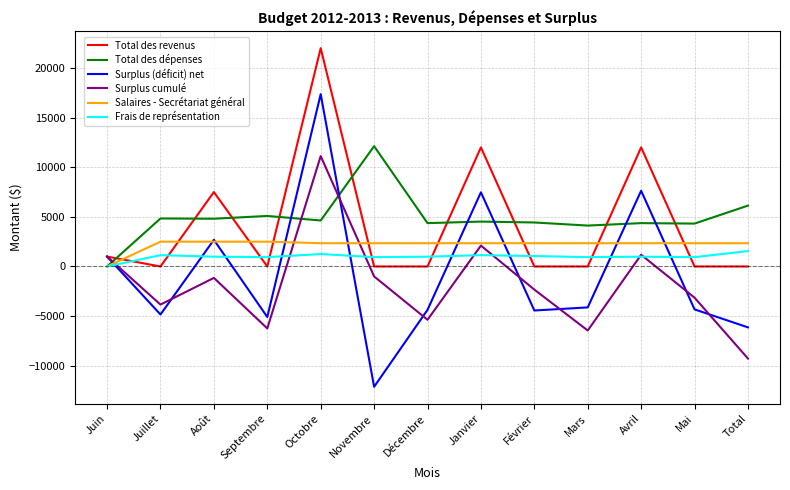

True or false: Total des revenus has more than 0 points higher than both neighbors.

True